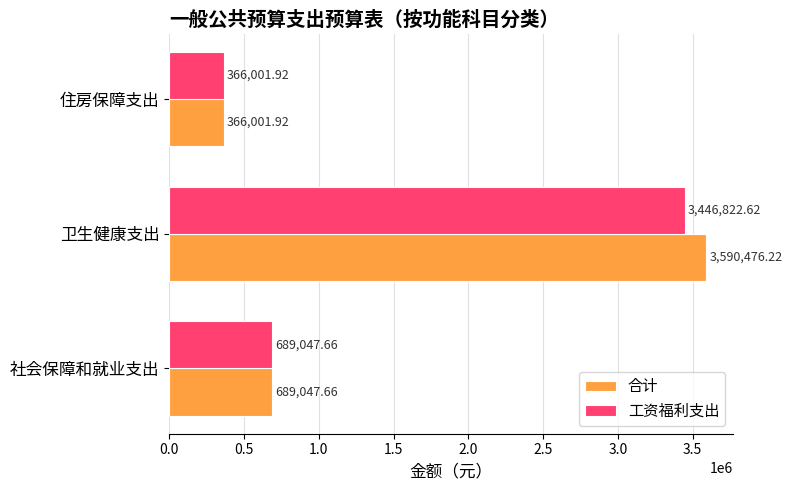

Which series has the largest range (max minus min)?

合计